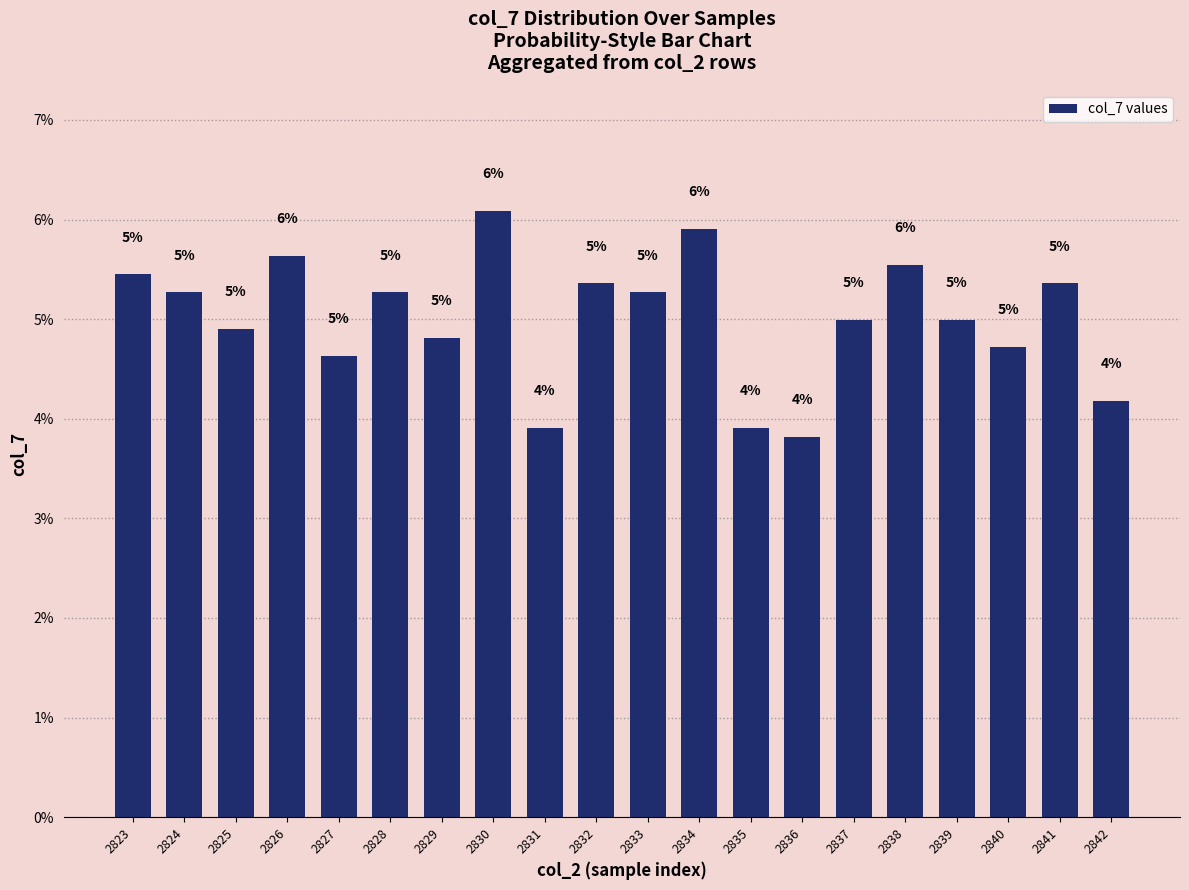

What is the value of the 14th bar from the left?

3.8